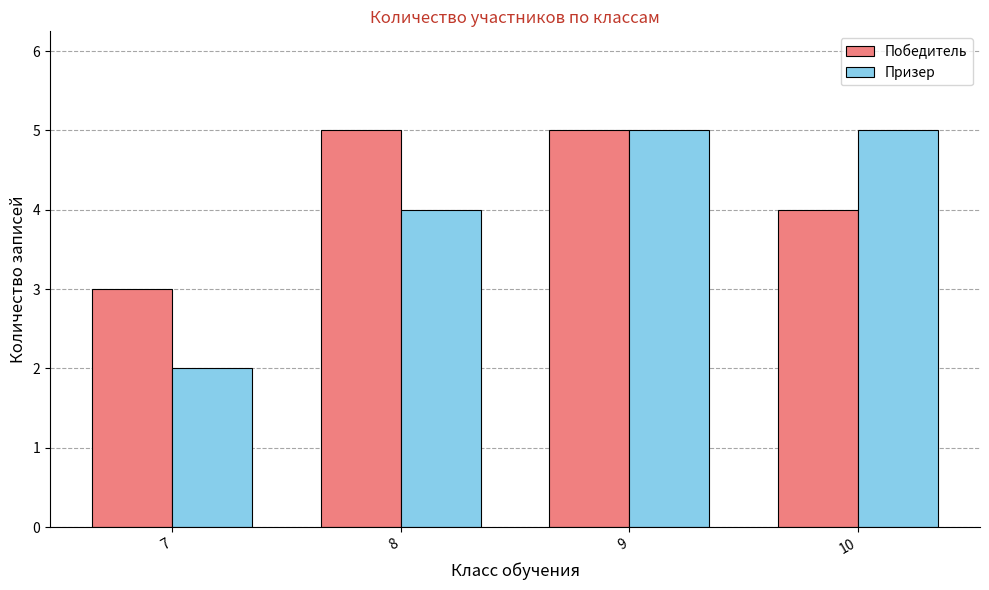

What is the lowest value of the Победитель series?

3